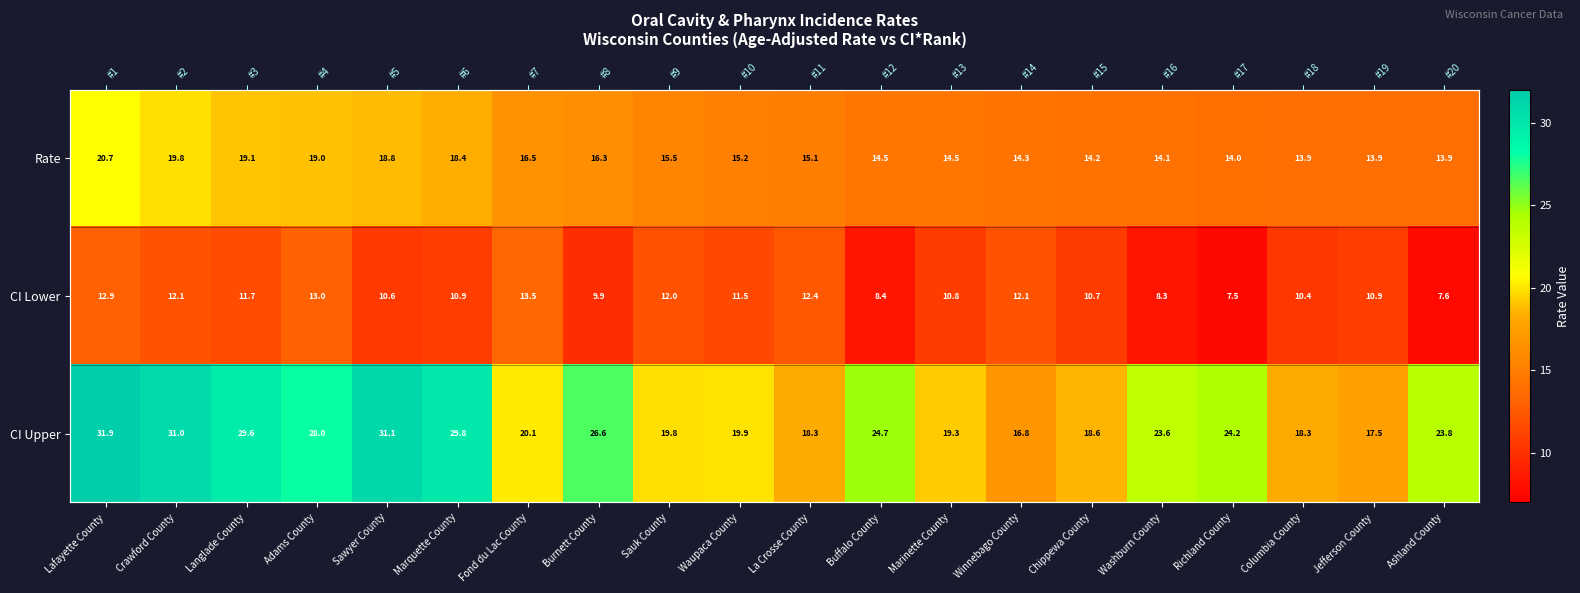

How many categories are shown in the chart?

20